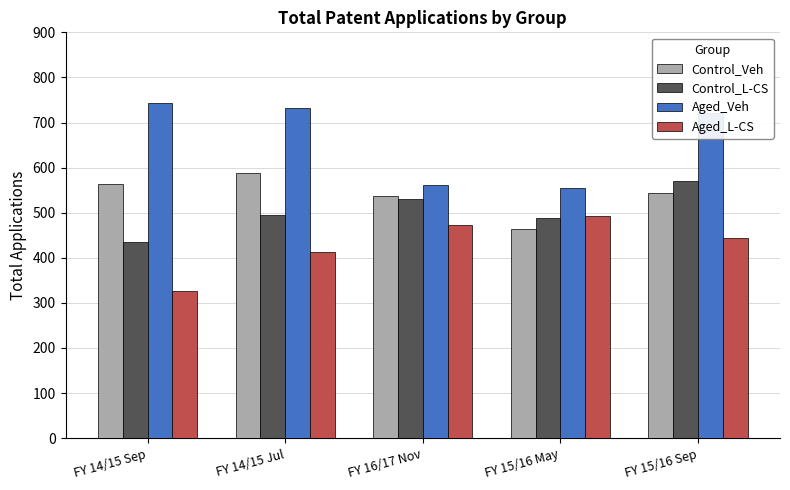

True or false: Control_Veh has a value of 146 at FY 16/17 Nov.

False